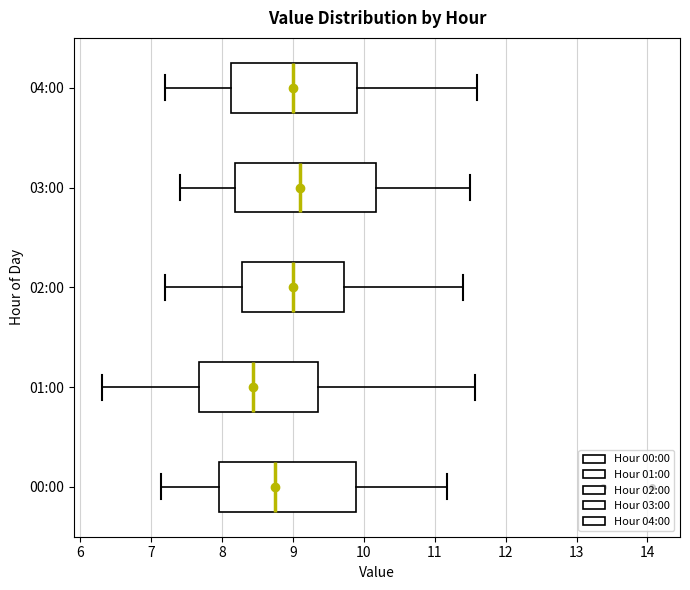

Which box's median line is the furthest to the left?

01:00